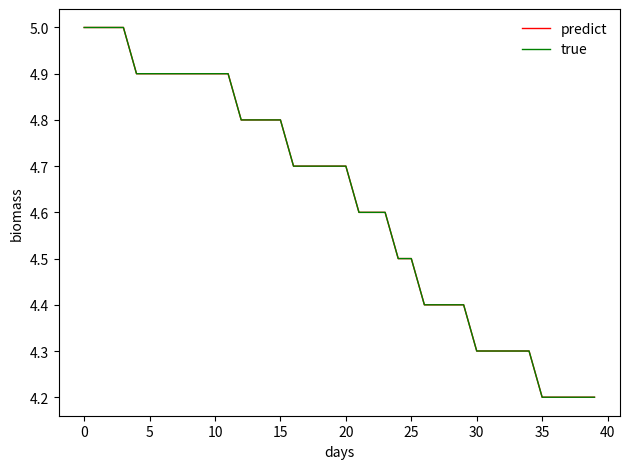

True or false: true and predict intersect in this chart.

False